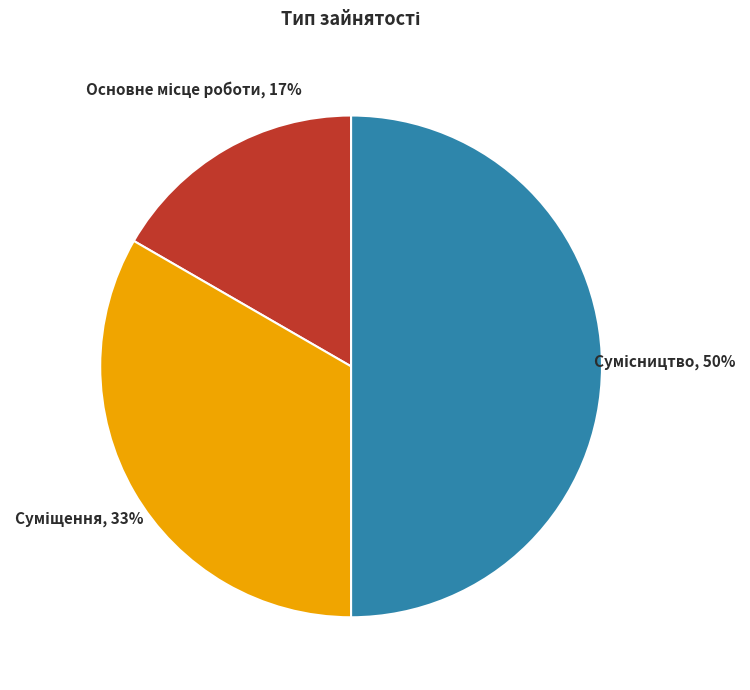

To the nearest percent, what is the difference between the largest and smallest slice percentages?

33%